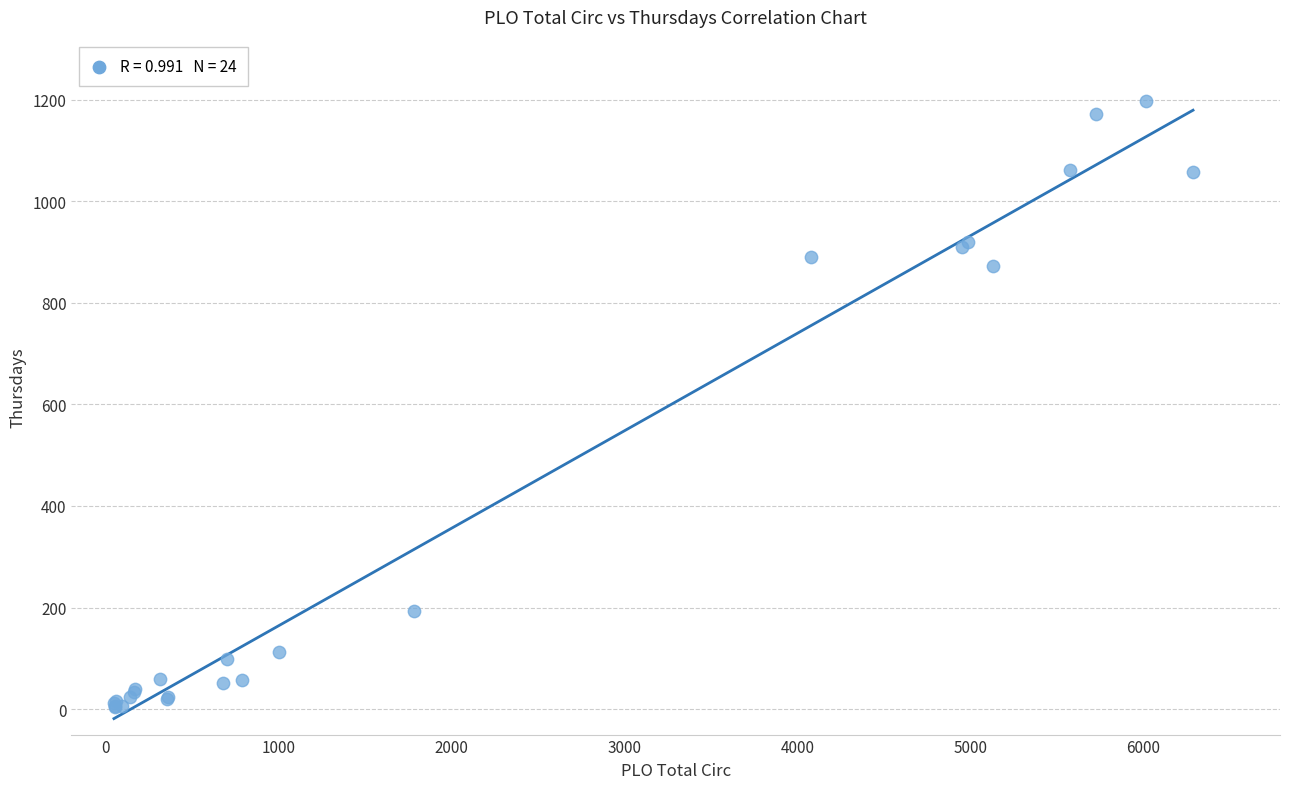

What Y value in the scatter plot is closest to 601?

873